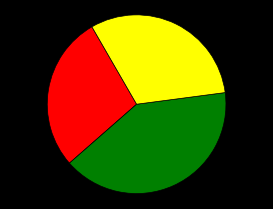

Is there any slice that represents more than half of the pie?

No